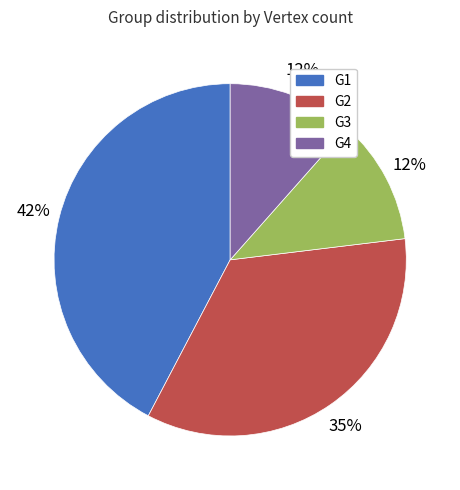

Is there a majority slice in this chart?

No